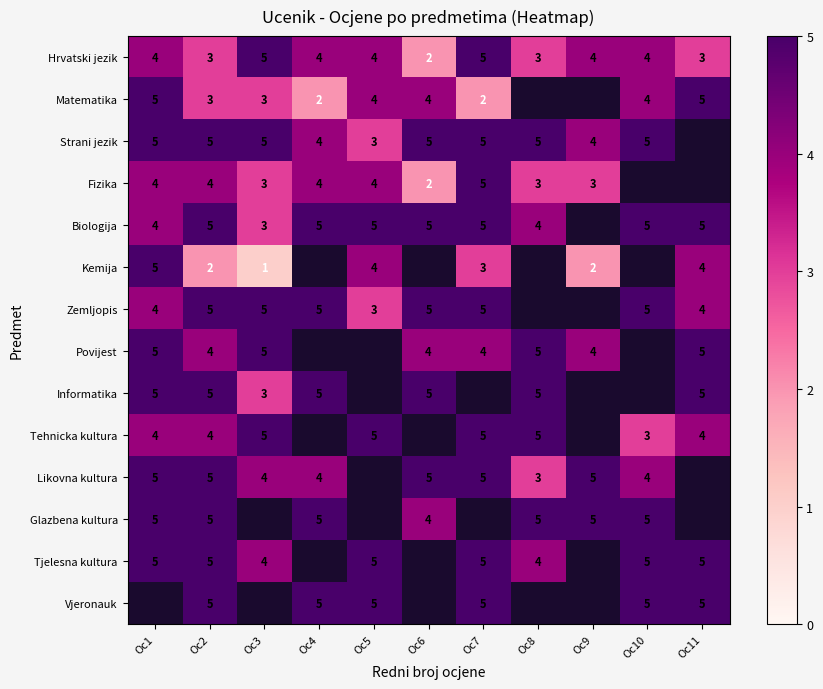

Is it true that Informatika equals 5 at Oc6?

True